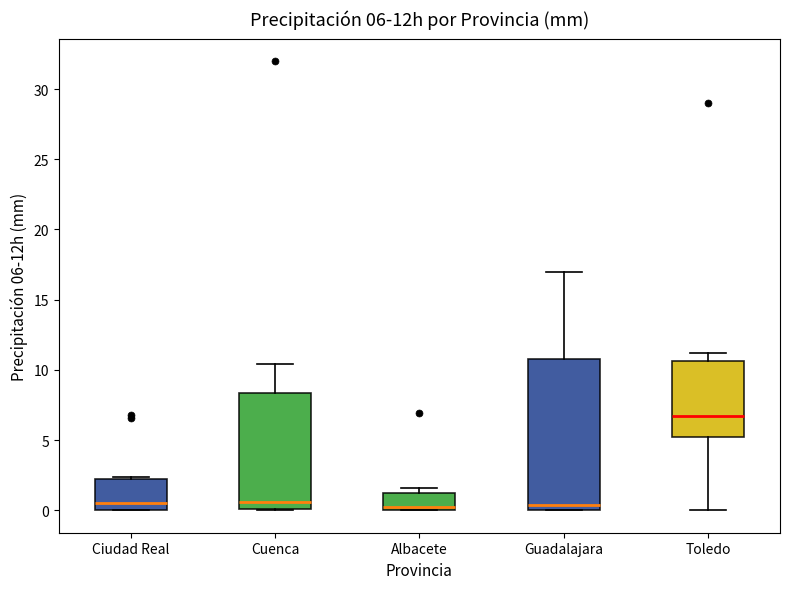

Comparing the boxes themselves (not the whiskers), which one is the tallest?

Guadalajara